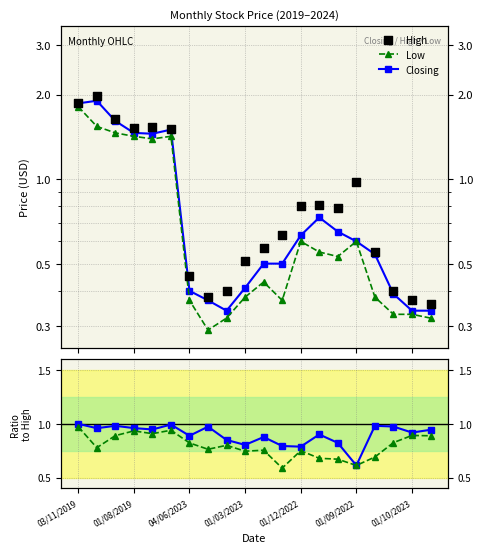

At how many categories does at least one series exceed 0?

20